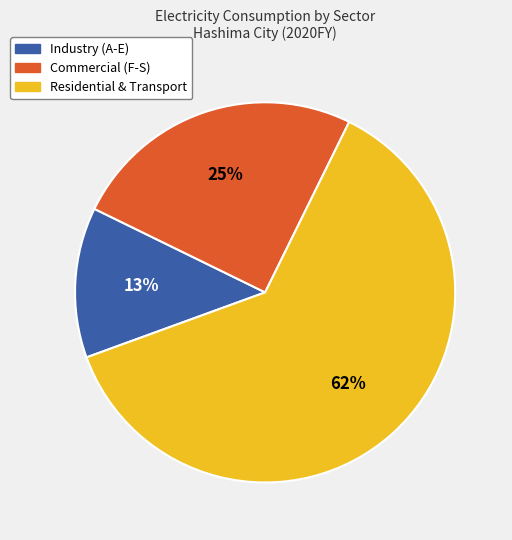

Between Commercial (F-S) and Residential & Transport, which is larger?

Residential & Transport